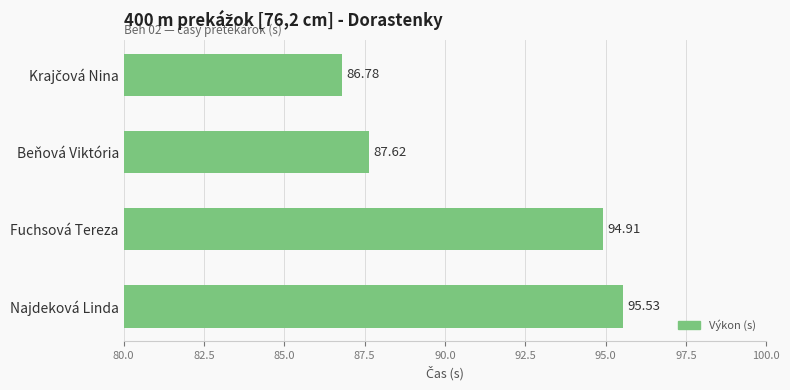

What is the label of the 1st bar from the bottom?

Najdeková Linda